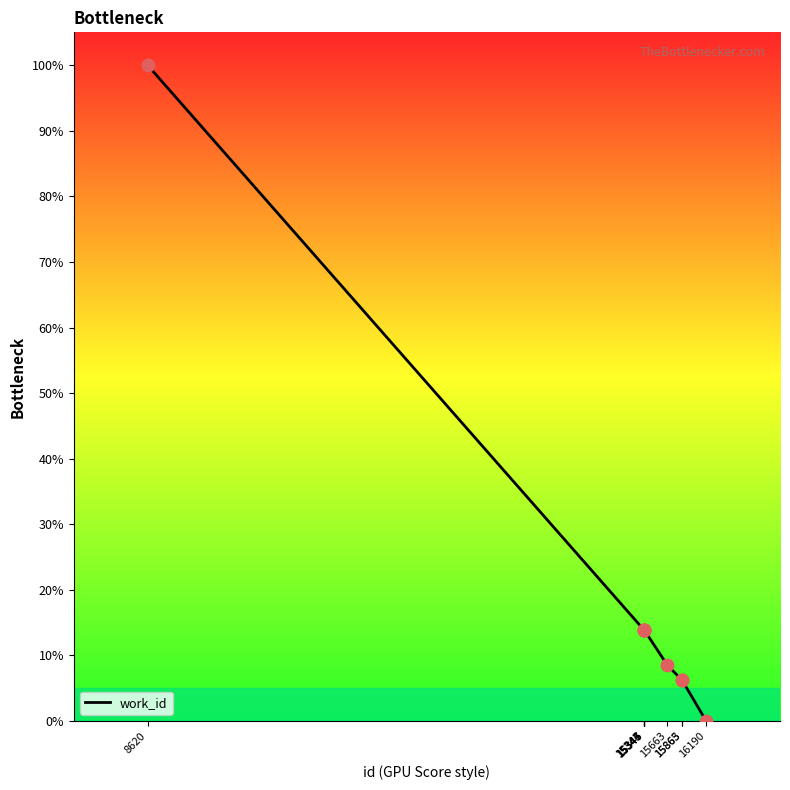

What is the change in value from 8620 to 15345?

-86.1